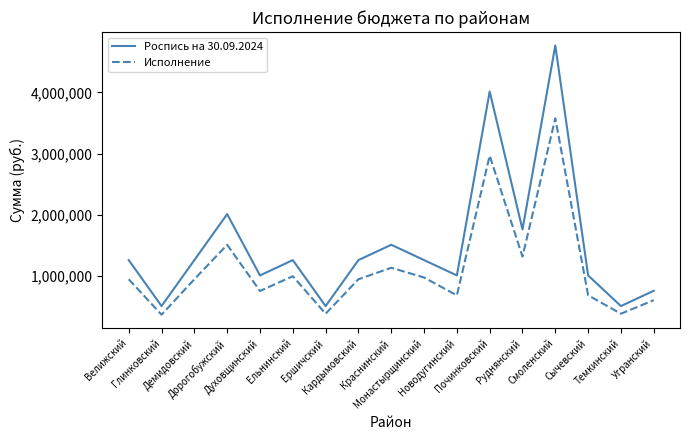

True or false: Роспись на 30.09.2024 has a value of 3288886.0 at Смоленский.

False